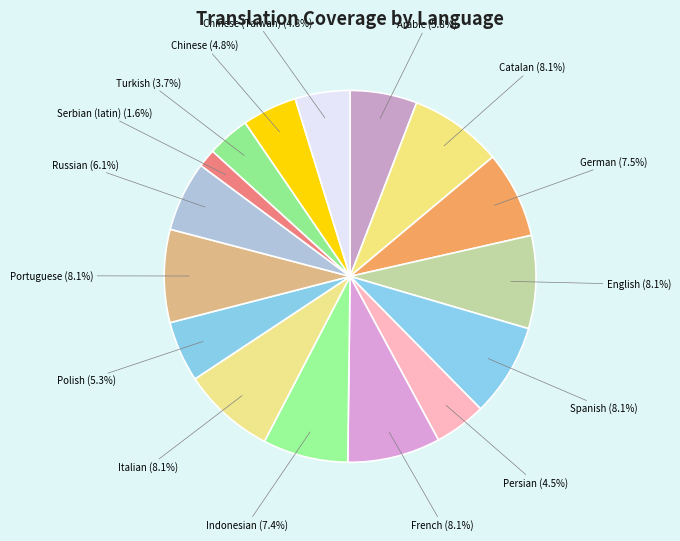

True or false: Chinese (Taiwan) accounts for 5% of the total.

True